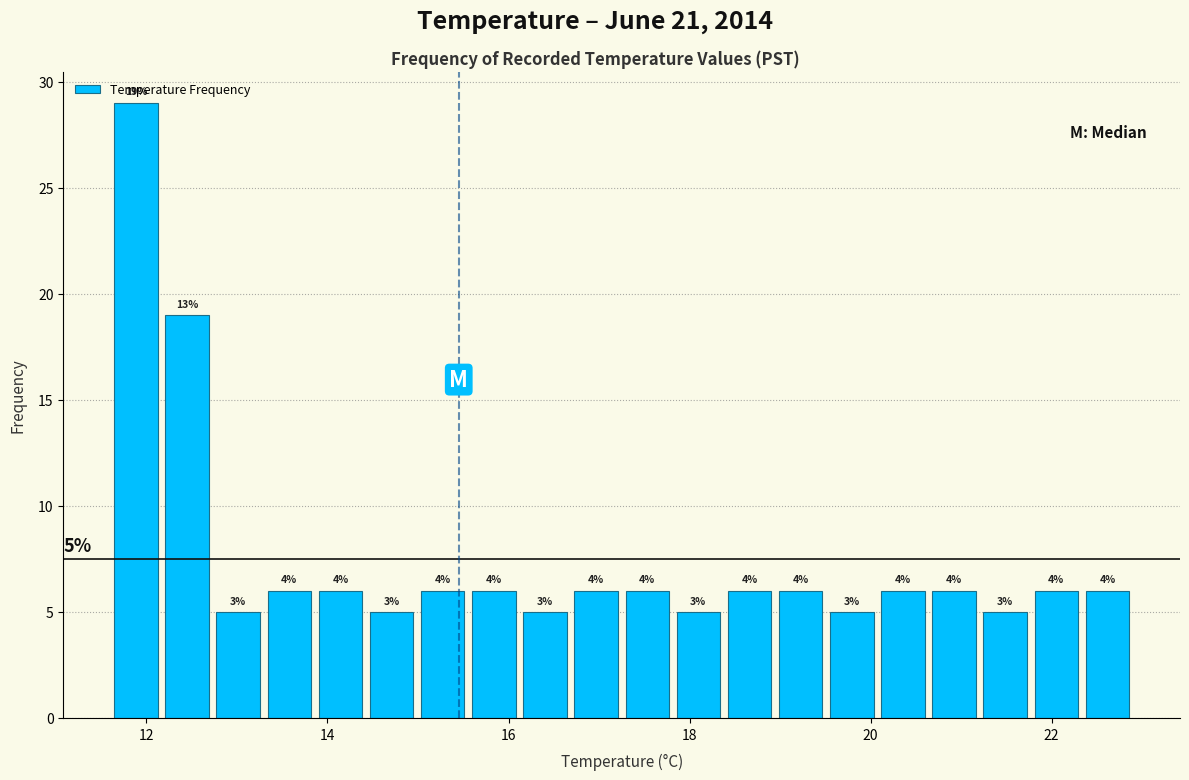

Read against the x-axis, roughly where is the centre of the tallest bar?

11.8